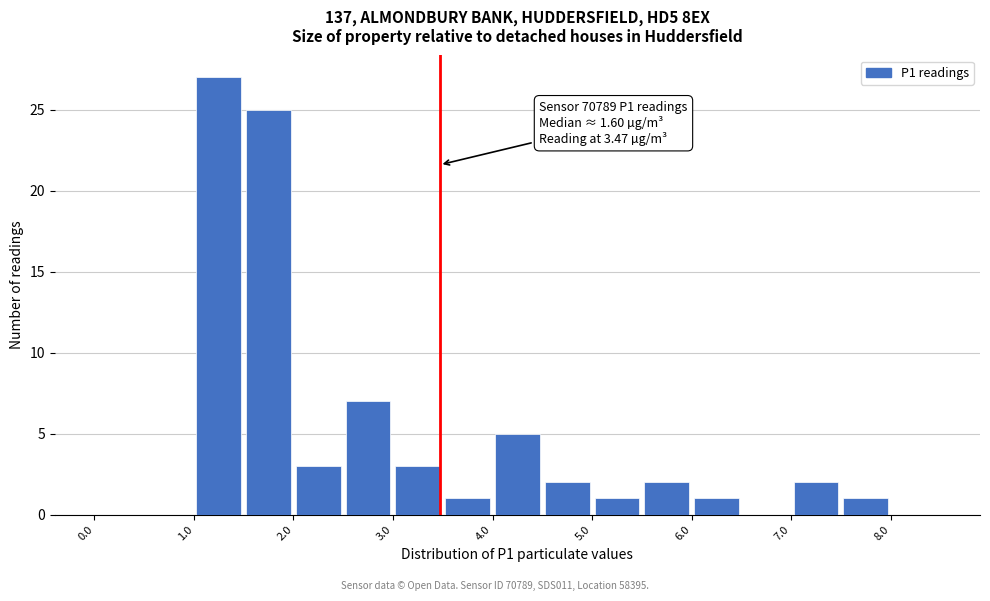

Which range on the x-axis has the tallest bar?

1.0 to 1.5